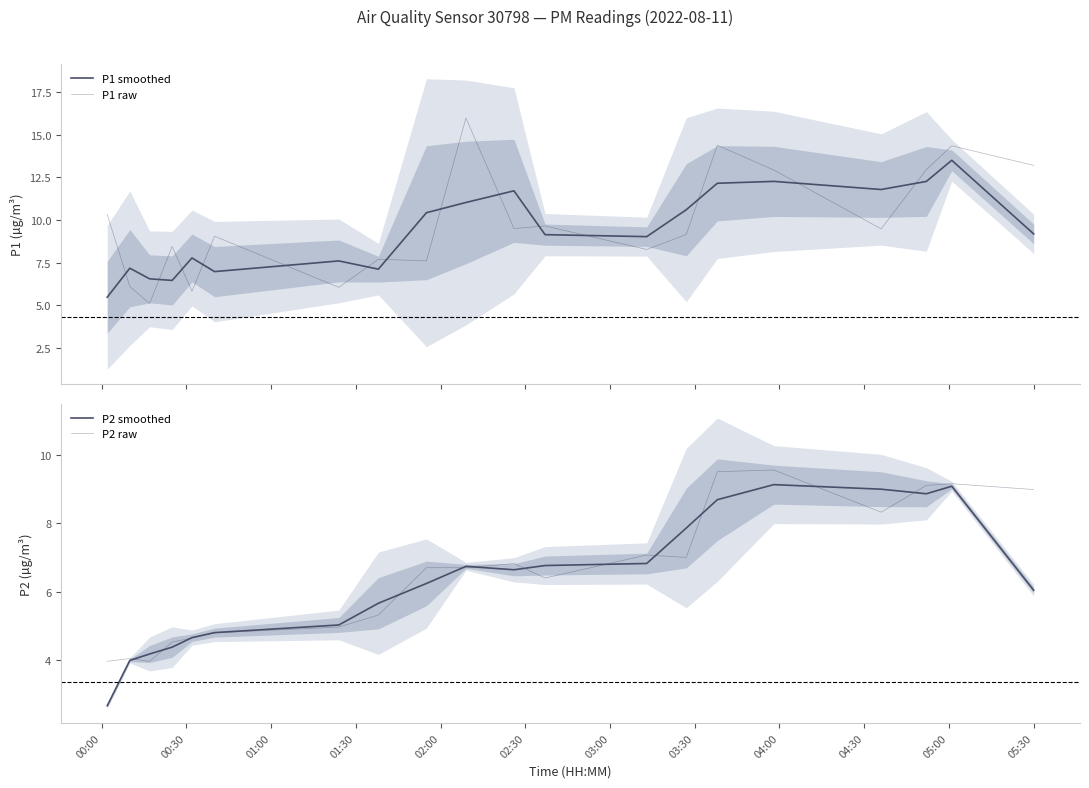

Reading left to right, list all the values displayed in this chart.

P1 smoothed: 5.5	7.2	6.5	6.5	7.8	7.0	7.6	7.1	10.4	11.0	11.7	9.1	9.0	10.6	12.2	12.3	11.8	12.3	13.5	9.2
P1 raw: 10.3	6.1	5.1	8.4	5.8	9.1	6.0	7.7	7.6	16.0	9.5	9.7	8.3	9.2	14.4	12.9	9.5	12.9	14.3	13.2
P2 smoothed: 2.7	4.0	4.2	4.4	4.7	4.8	5.0	5.7	6.2	6.7	6.6	6.8	6.8	7.9	8.7	9.1	9.0	8.9	9.1	6.0
P2 raw: 4.0	4.0	4.0	4.5	4.7	4.8	5.0	5.3	6.7	6.7	6.8	6.4	7.1	7.0	9.5	9.6	8.3	9.1	9.2	9.0